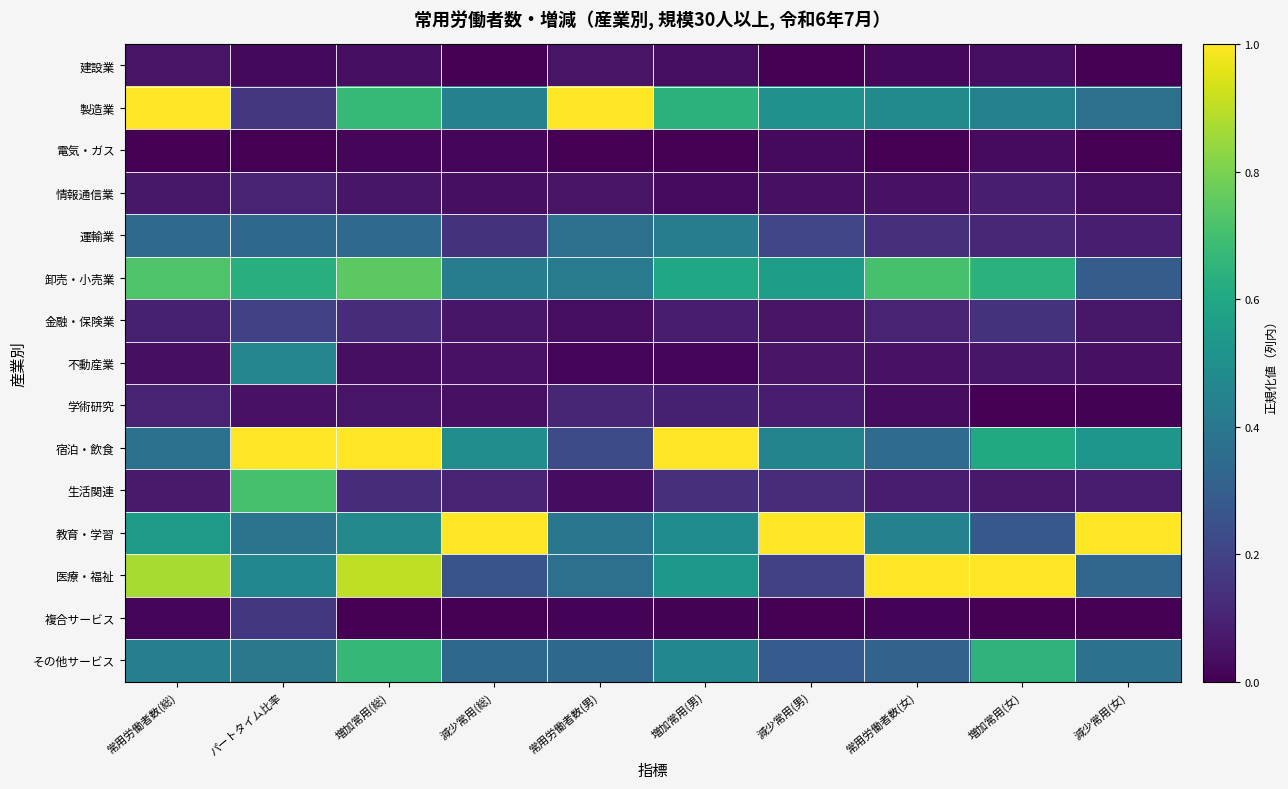

Reading right to left, extract all data points from this chart.

建設業: 減少常用(女)=0.0	増加常用(女)=0.0	常用労働者数(女)=0.0	減少常用(男)=0.0	増加常用(男)=0.0	常用労働者数(男)=0.1	減少常用(総)=0.0	増加常用(総)=0.0	パートタイム比率=0.0	常用労働者数(総)=0.1
製造業: 減少常用(女)=0.4	増加常用(女)=0.4	常用労働者数(女)=0.5	減少常用(男)=0.5	増加常用(男)=0.6	常用労働者数(男)=1.0	減少常用(総)=0.4	増加常用(総)=0.7	パートタイム比率=0.2	常用労働者数(総)=1.0
電気・ガス: 減少常用(女)=0.0	増加常用(女)=0.0	常用労働者数(女)=0.0	減少常用(男)=0.0	増加常用(男)=0.0	常用労働者数(男)=0.0	減少常用(総)=0.0	増加常用(総)=0.0	パートタイム比率=0.0	常用労働者数(総)=0.0
情報通信業: 減少常用(女)=0.0	増加常用(女)=0.1	常用労働者数(女)=0.0	減少常用(男)=0.0	増加常用(男)=0.0	常用労働者数(男)=0.1	減少常用(総)=0.0	増加常用(総)=0.1	パートタイム比率=0.1	常用労働者数(総)=0.1
運輸業: 減少常用(女)=0.1	増加常用(女)=0.1	常用労働者数(女)=0.1	減少常用(男)=0.2	増加常用(男)=0.4	常用労働者数(男)=0.4	減少常用(総)=0.1	増加常用(総)=0.3	パートタイム比率=0.3	常用労働者数(総)=0.3
卸売・小売業: 減少常用(女)=0.3	増加常用(女)=0.6	常用労働者数(女)=0.7	減少常用(男)=0.6	増加常用(男)=0.6	常用労働者数(男)=0.4	減少常用(総)=0.4	増加常用(総)=0.7	パートタイム比率=0.6	常用労働者数(総)=0.7
金融・保険業: 減少常用(女)=0.1	増加常用(女)=0.1	常用労働者数(女)=0.1	減少常用(男)=0.1	増加常用(男)=0.1	常用労働者数(男)=0.0	減少常用(総)=0.1	増加常用(総)=0.1	パートタイム比率=0.2	常用労働者数(総)=0.1
不動産業: 減少常用(女)=0.0	増加常用(女)=0.1	常用労働者数(女)=0.1	減少常用(男)=0.1	増加常用(男)=0.0	常用労働者数(男)=0.0	減少常用(総)=0.0	増加常用(総)=0.0	パートタイム比率=0.5	常用労働者数(総)=0.0
学術研究: 減少常用(女)=0.0	増加常用(女)=0.0	常用労働者数(女)=0.0	減少常用(男)=0.1	増加常用(男)=0.1	常用労働者数(男)=0.1	減少常用(総)=0.0	増加常用(総)=0.1	パートタイム比率=0.0	常用労働者数(総)=0.1
宿泊・飲食: 減少常用(女)=0.5	増加常用(女)=0.6	常用労働者数(女)=0.3	減少常用(男)=0.5	増加常用(男)=1.0	常用労働者数(男)=0.2	減少常用(総)=0.5	増加常用(総)=1.0	パートタイム比率=1.0	常用労働者数(総)=0.4
生活関連: 減少常用(女)=0.1	増加常用(女)=0.1	常用労働者数(女)=0.1	減少常用(男)=0.1	増加常用(男)=0.1	常用労働者数(男)=0.0	減少常用(総)=0.1	増加常用(総)=0.1	パートタイム比率=0.7	常用労働者数(総)=0.1
教育・学習: 減少常用(女)=1.0	増加常用(女)=0.3	常用労働者数(女)=0.4	減少常用(男)=1.0	増加常用(男)=0.5	常用労働者数(男)=0.4	減少常用(総)=1.0	増加常用(総)=0.5	パートタイム比率=0.4	常用労働者数(総)=0.5
医療・福祉: 減少常用(女)=0.3	増加常用(女)=1.0	常用労働者数(女)=1.0	減少常用(男)=0.2	増加常用(男)=0.5	常用労働者数(男)=0.4	減少常用(総)=0.3	増加常用(総)=0.9	パートタイム比率=0.5	常用労働者数(総)=0.9
複合サービス: 減少常用(女)=0.0	増加常用(女)=0.0	常用労働者数(女)=0.0	減少常用(男)=0.0	増加常用(男)=0.0	常用労働者数(男)=0.0	減少常用(総)=0.0	増加常用(総)=0.0	パートタイム比率=0.2	常用労働者数(総)=0.0
その他サービス: 減少常用(女)=0.4	増加常用(女)=0.6	常用労働者数(女)=0.3	減少常用(男)=0.3	増加常用(男)=0.5	常用労働者数(男)=0.3	減少常用(総)=0.3	増加常用(総)=0.7	パートタイム比率=0.4	常用労働者数(総)=0.4